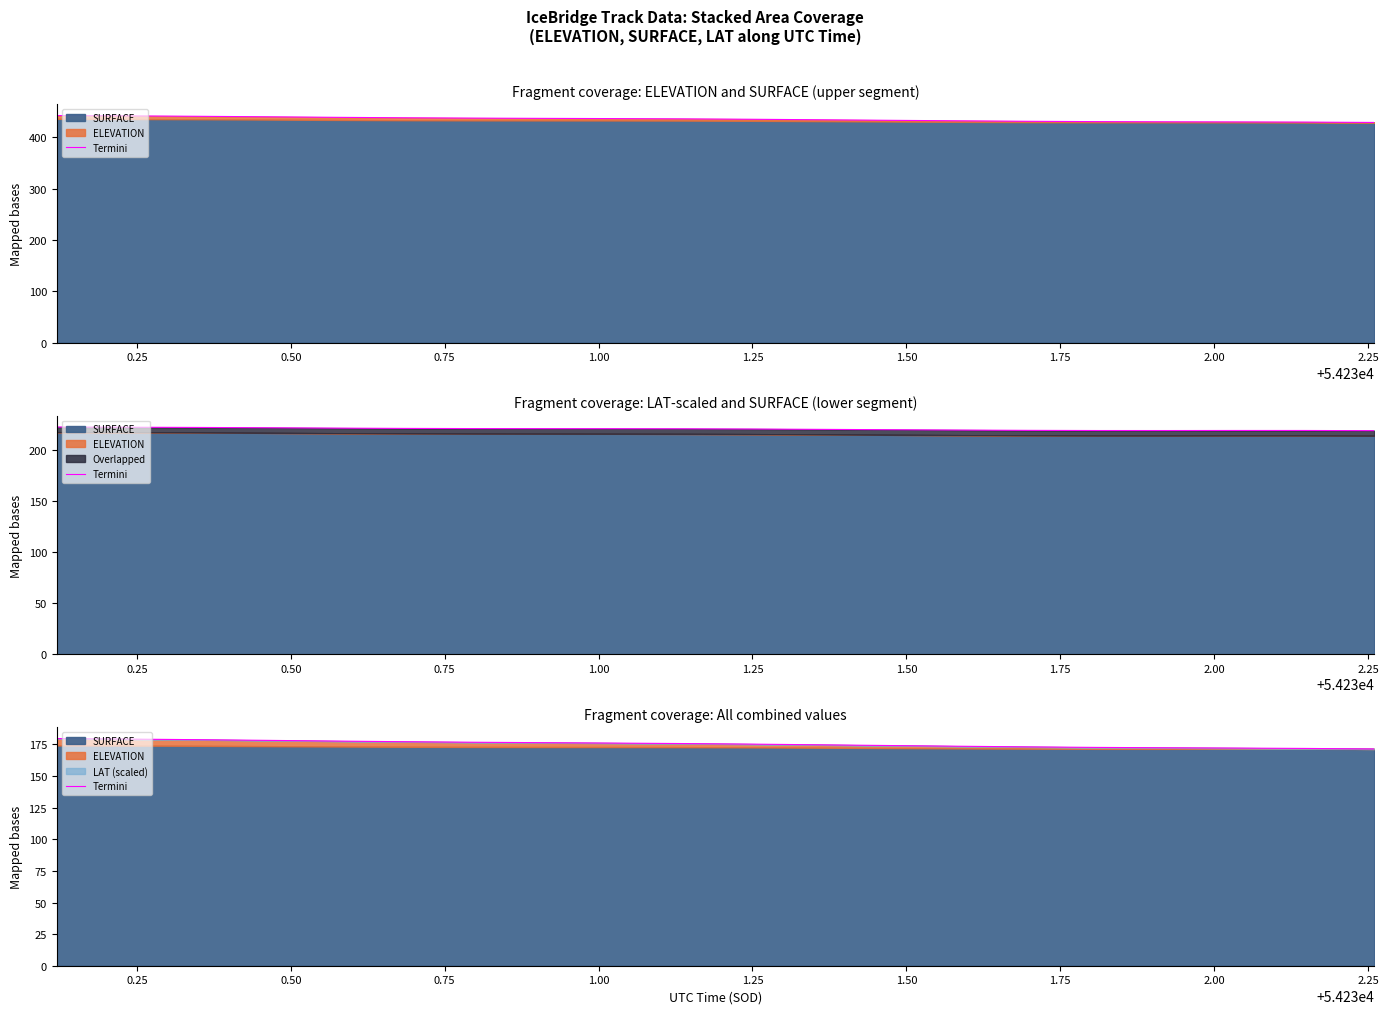

The chart shows a value of 293.5 at 2.50. True or false?

False